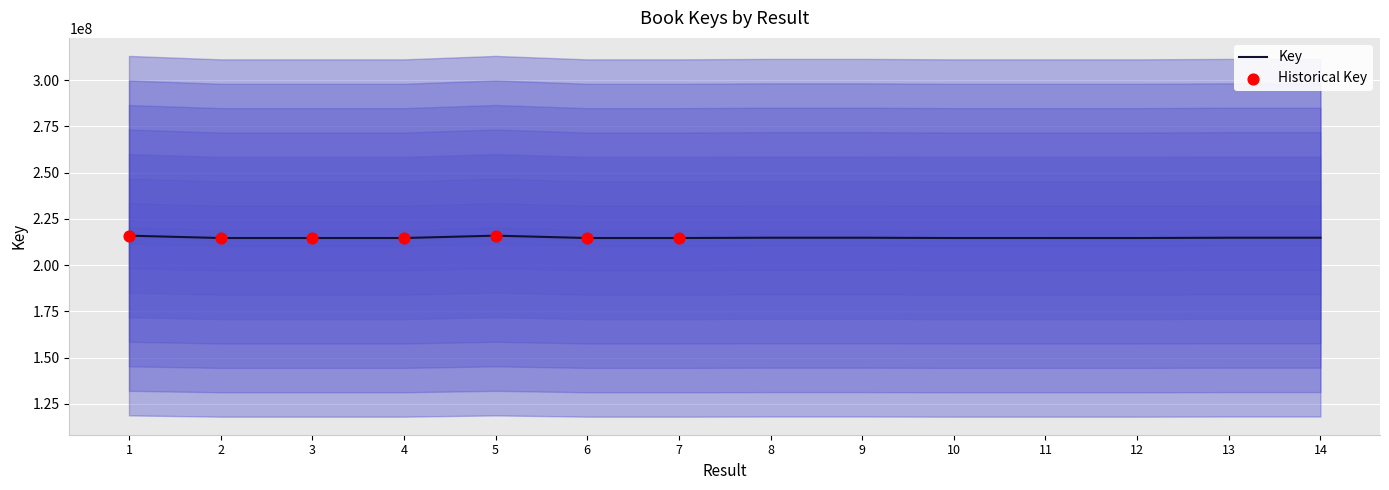

What is the change in value from 5 to 7?

-1283834